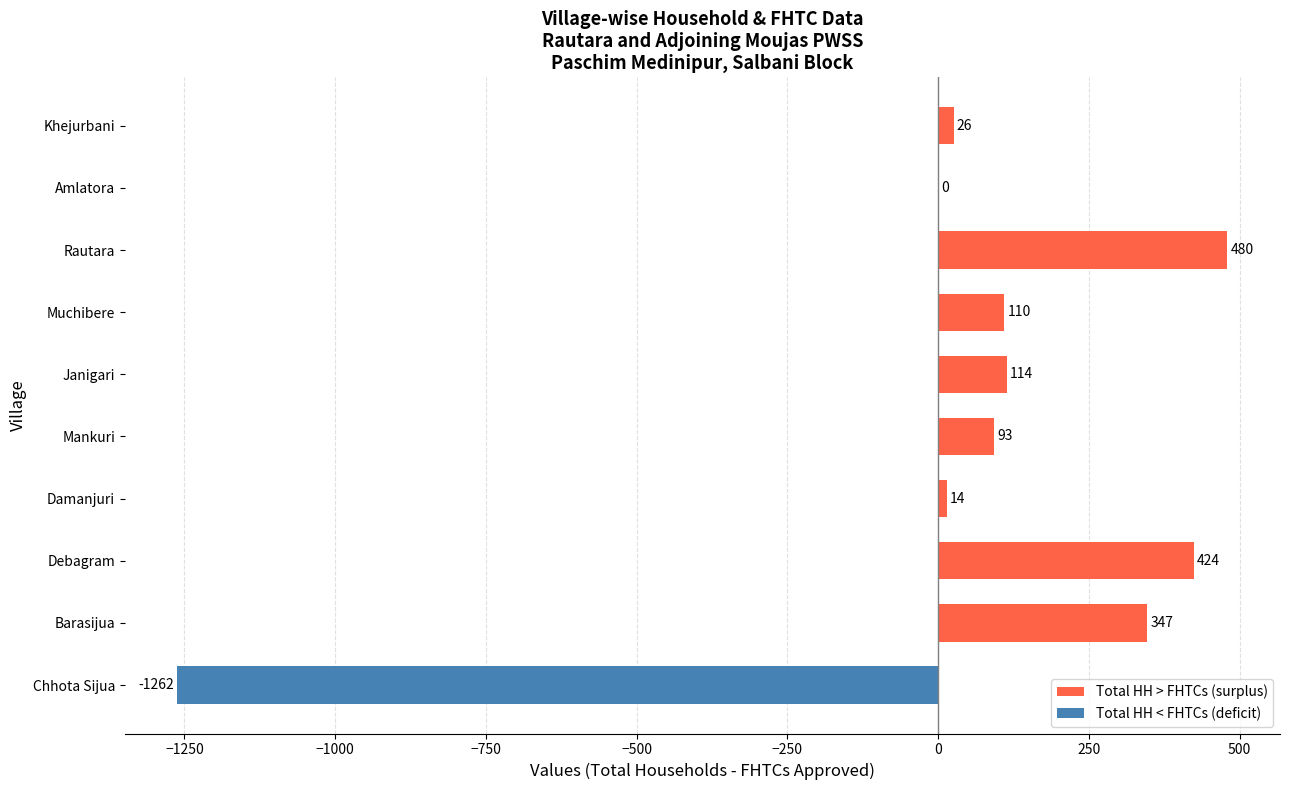

Between Khejurbani and Mankuri, which is larger?

Mankuri